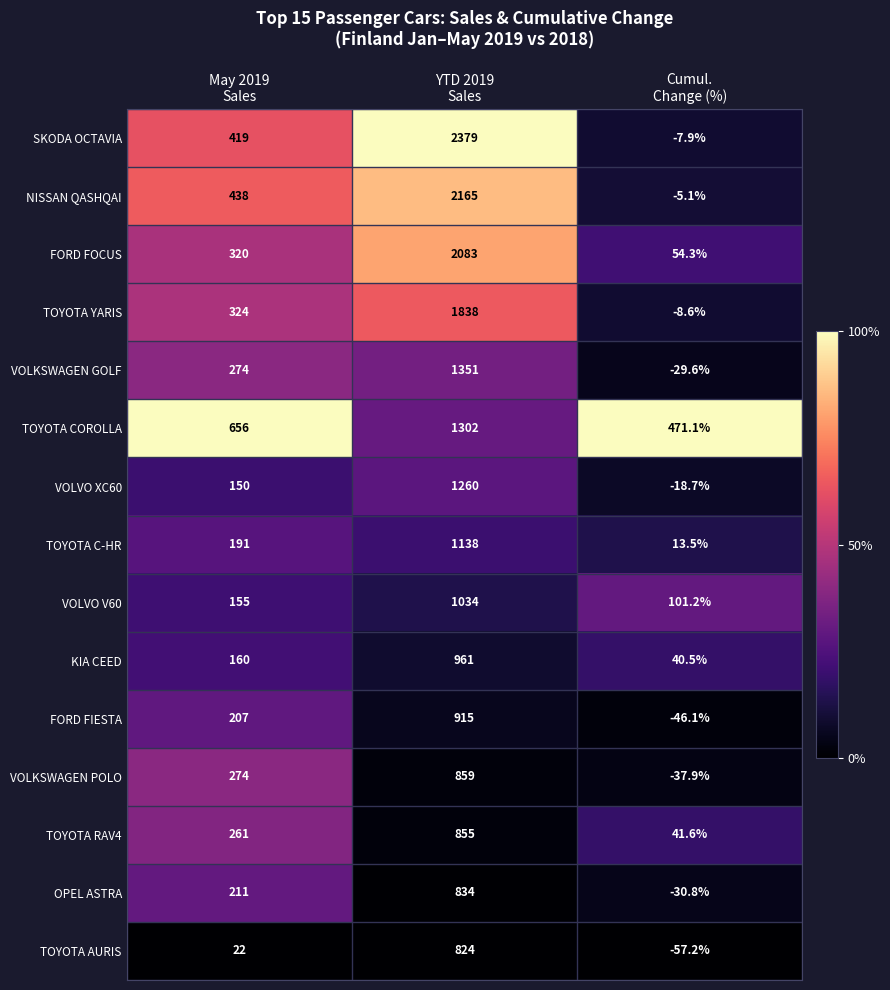

What is the sum of all VOLKSWAGEN POLO values?

1095.1